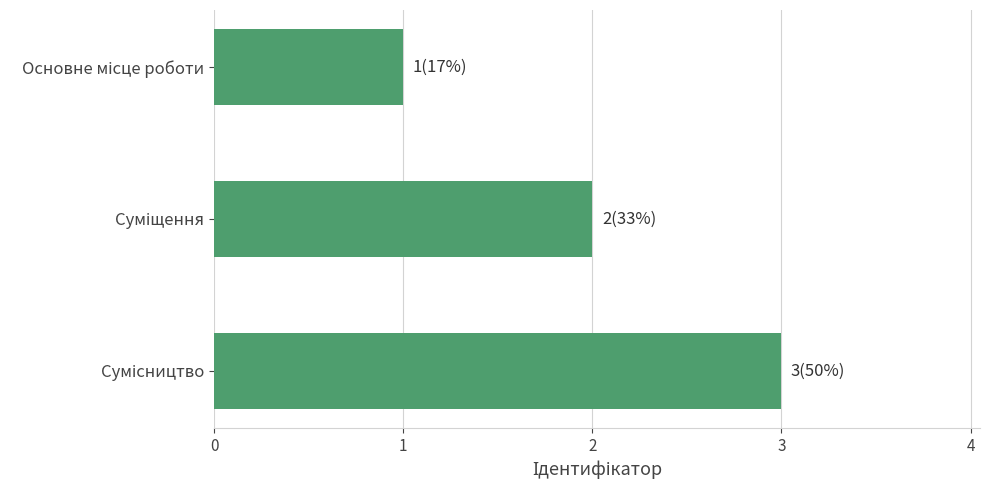

What is the maximum value shown in the chart?

3